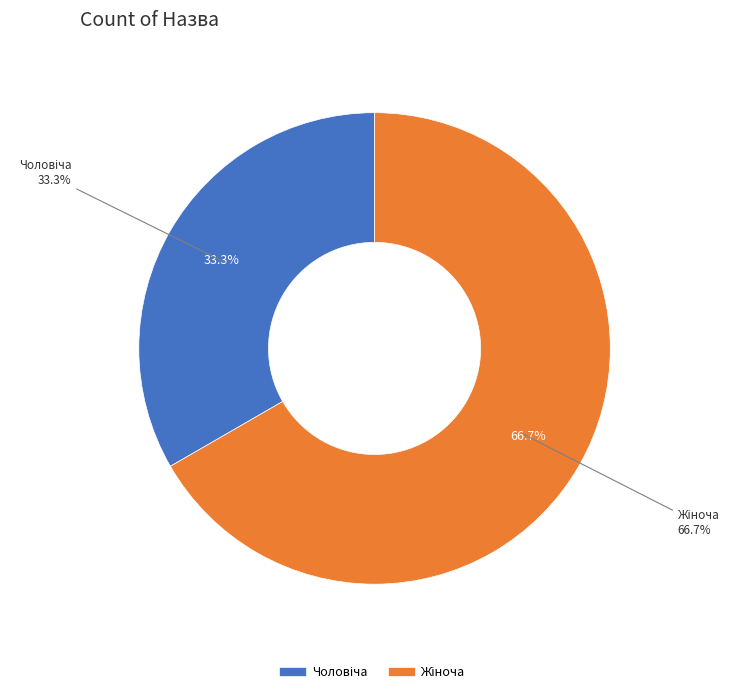

Does Жіноча account for over 50% of the chart?

Yes